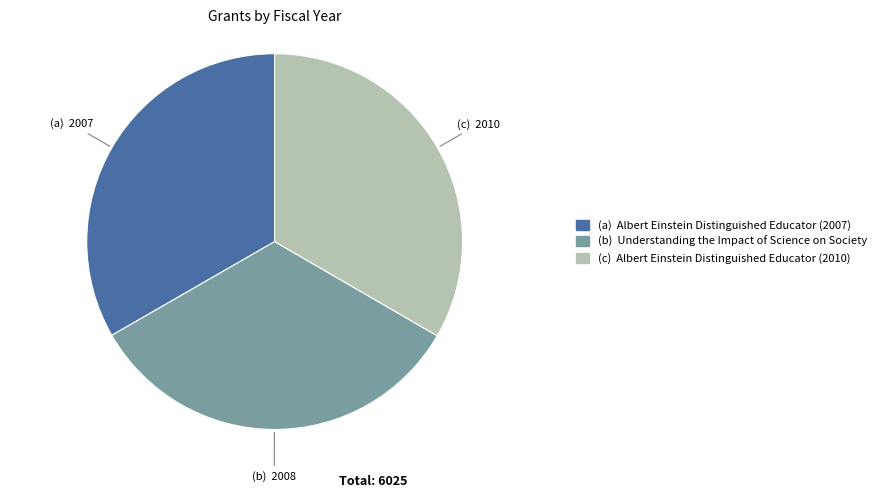

Is there a majority slice in this chart?

No